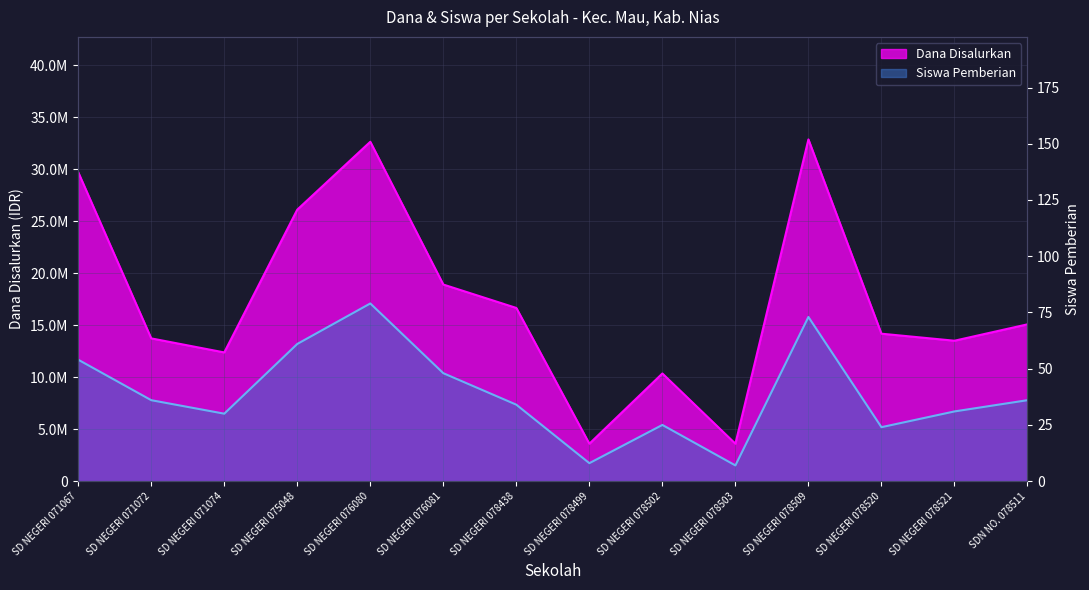

At which category does the chart reach its minimum across all series?

SD NEGERI 078503